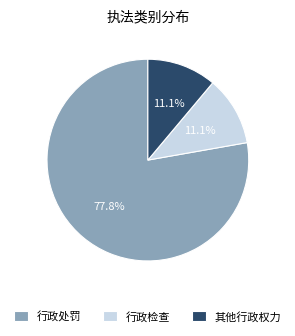

True or false: 其他行政权力 accounts for 11% of the total.

True